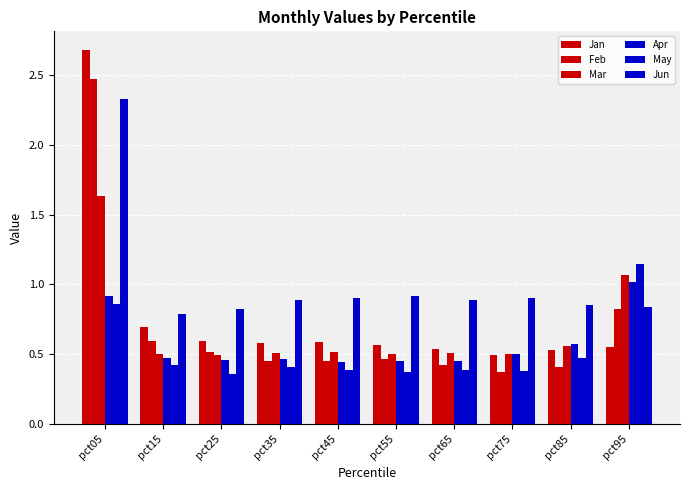

List the series in order of their peak value, highest first.

Jan, Feb, Jun, Mar, May, Apr